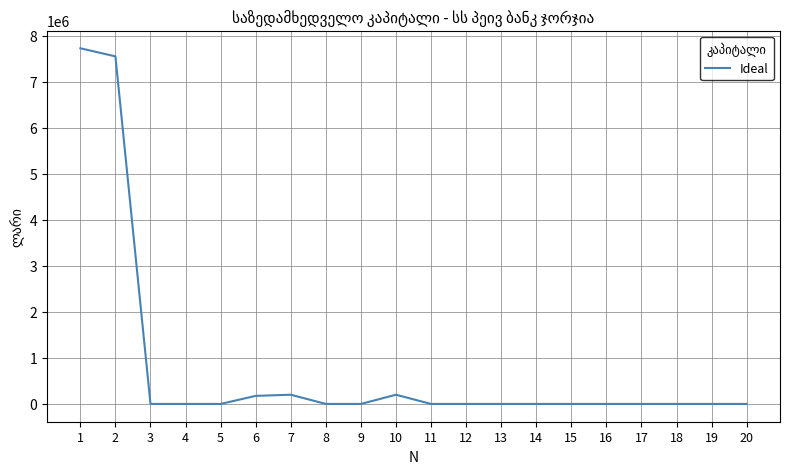

What is the difference between the values at 8 and 2?

7549407.3